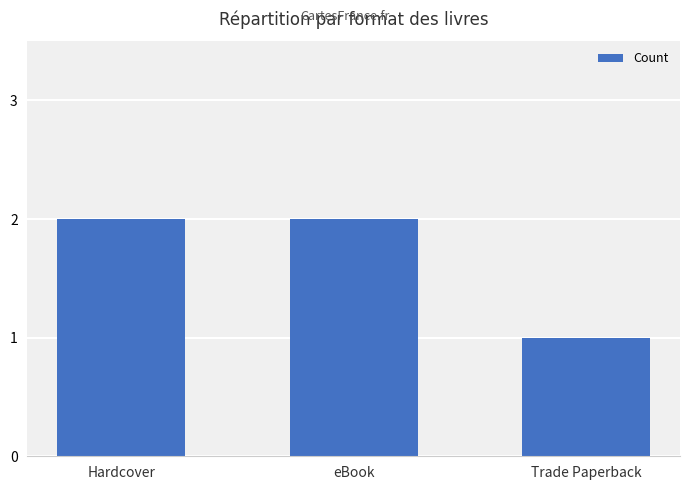

What is the change in value from Hardcover to Trade Paperback?

-1